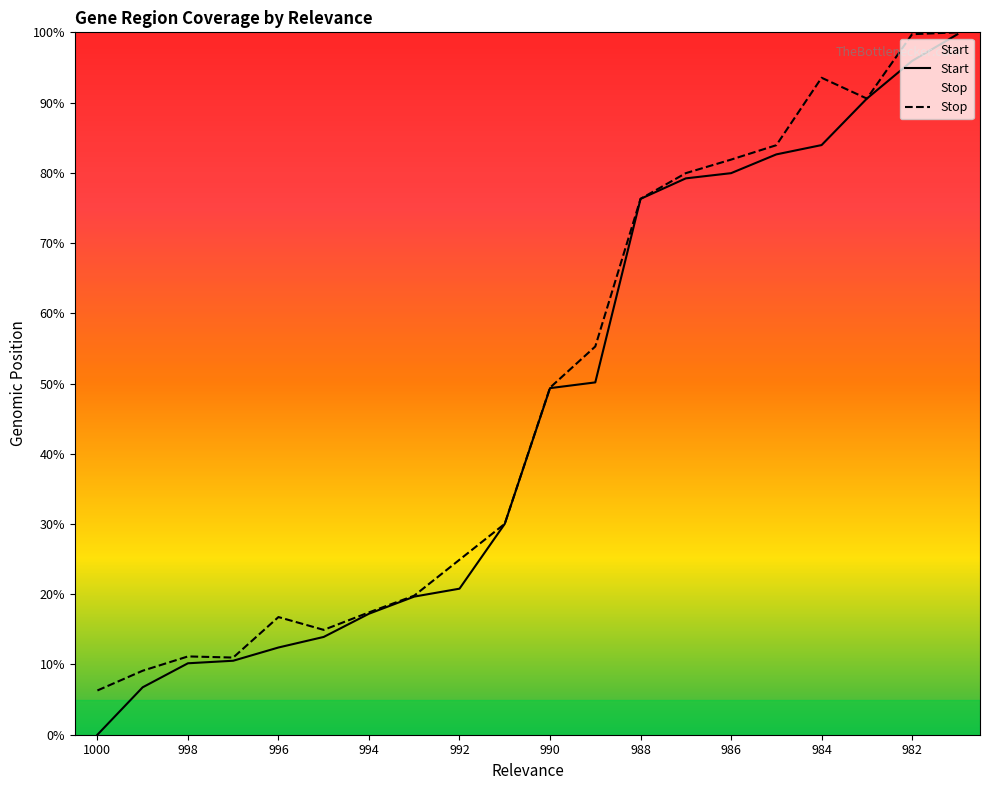

What are all the series names shown in the legend?

Start, Stop